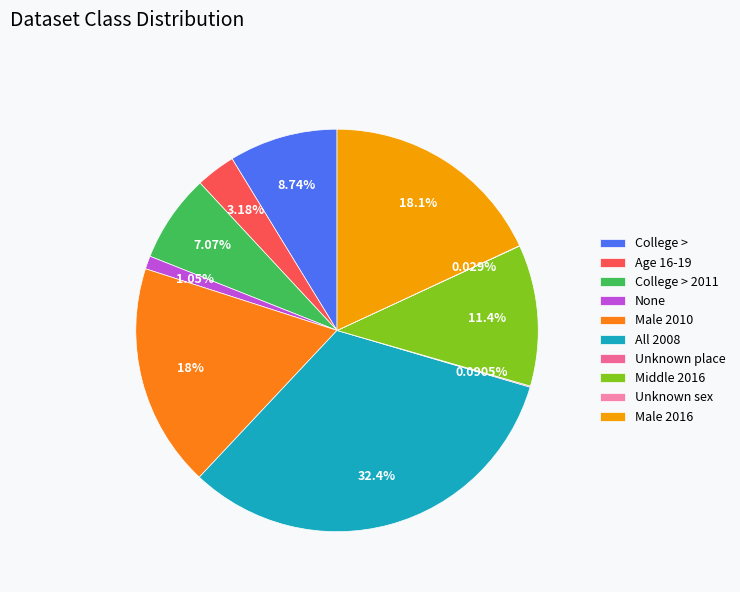

Which category has the biggest portion of the pie?

All 2008